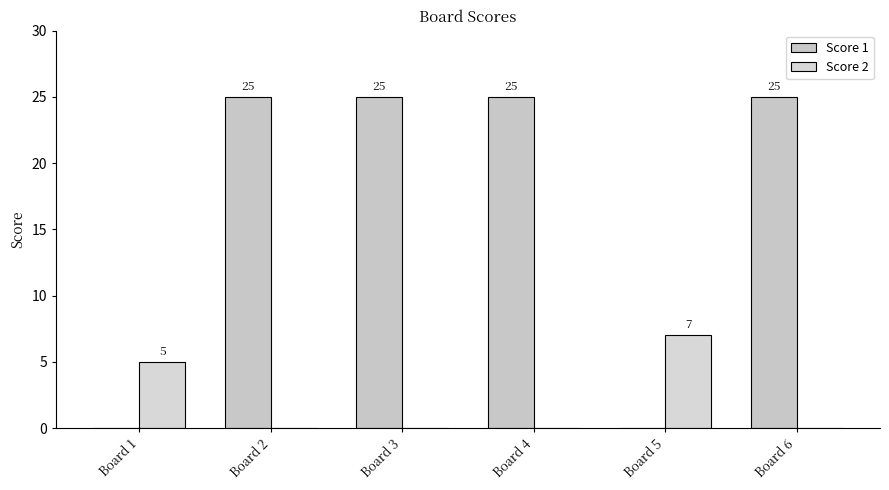

Which category has the lowest value across all series?

Board 1